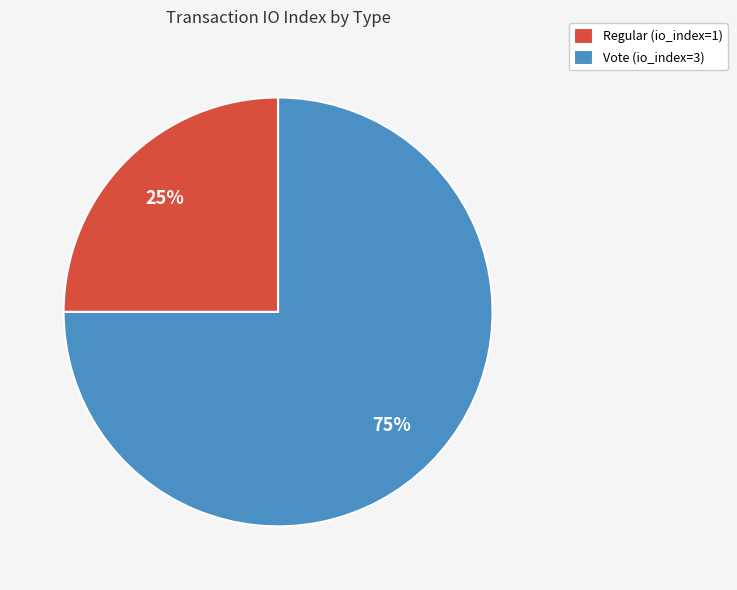

What is the ratio of the value at Vote to the value at Regular?

3.0